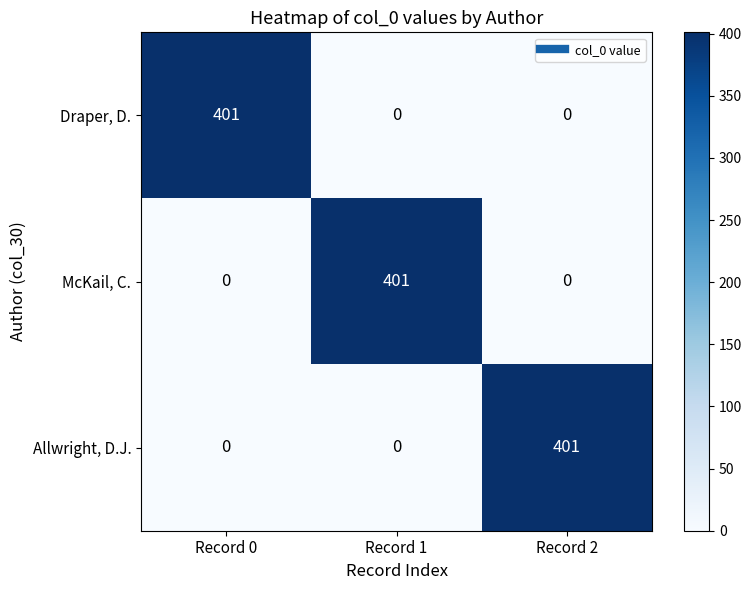

At how many categories does at least one series exceed 333?

3